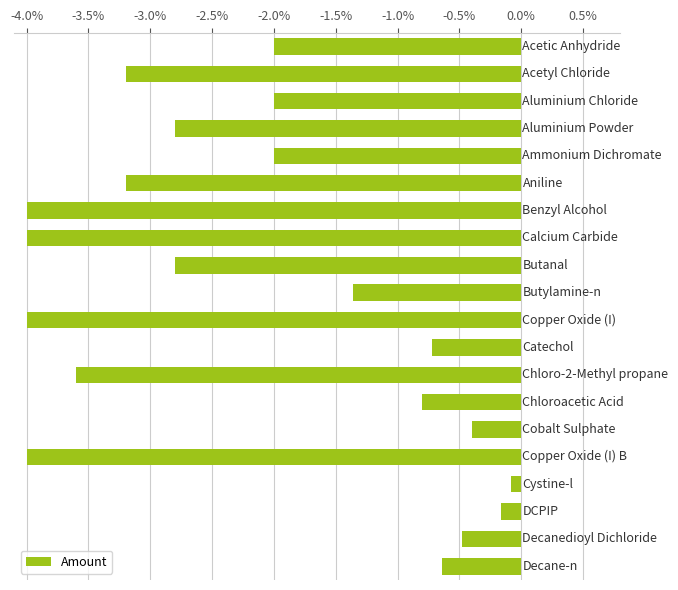

What is the value of the 12th bar from the top?

-0.7